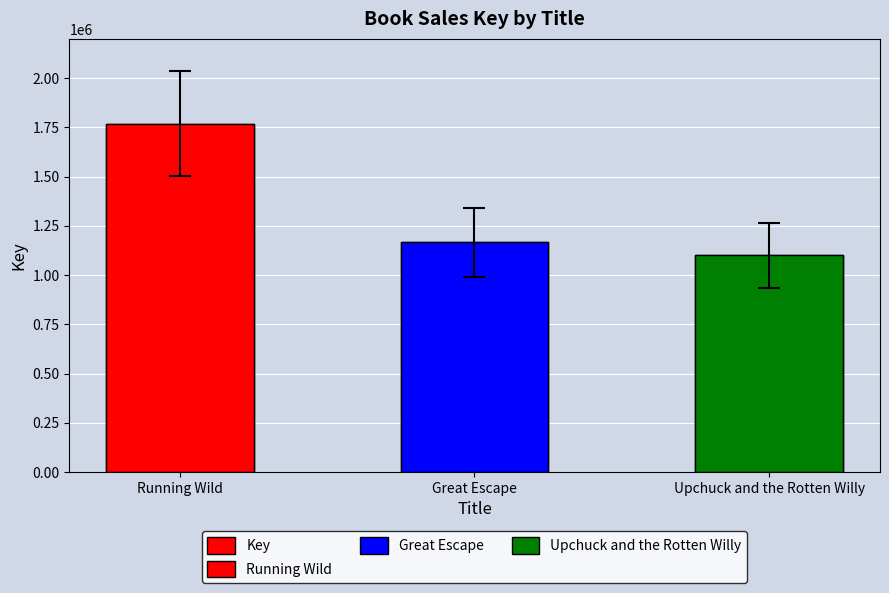

Reading left to right, list all the values displayed in this chart.

1769451	1166022	1101575